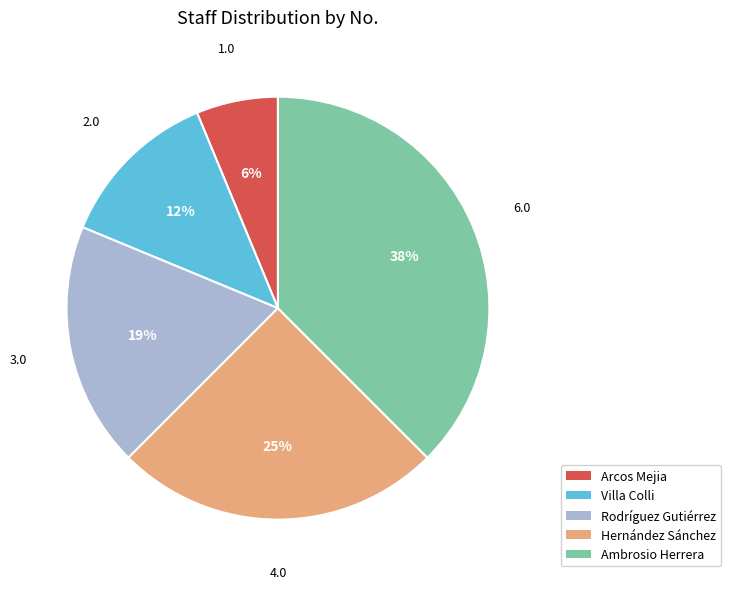

To the nearest percent, what is the average slice percentage?

20%